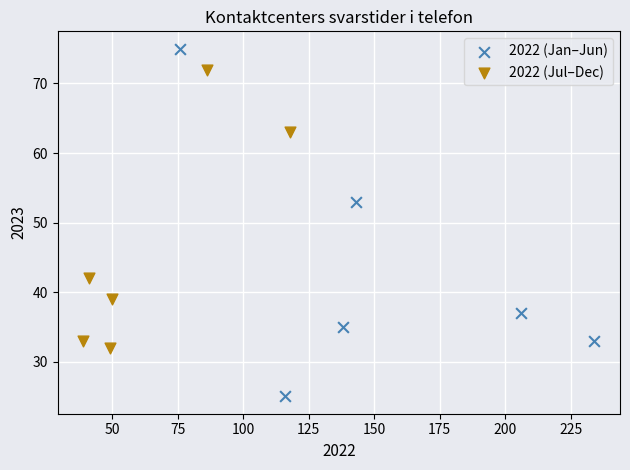

Which series reaches the maximum Y coordinate?

2022 (Jan–Jun)